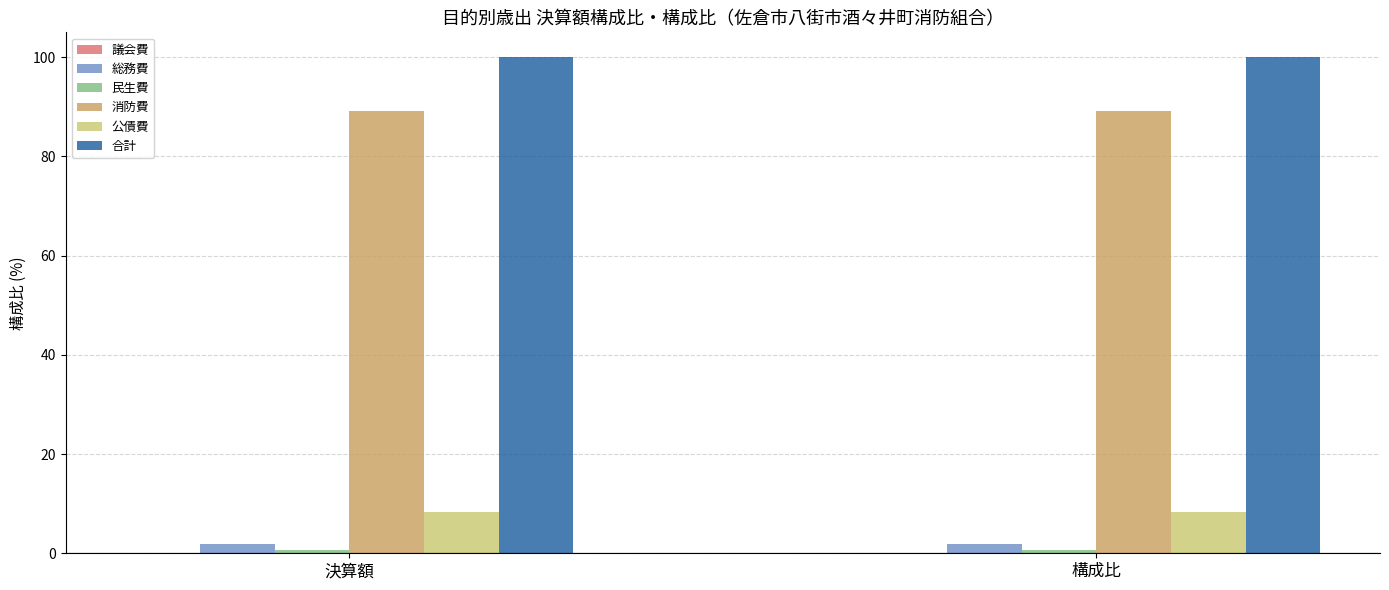

Are the bars grouped side by side (vs. stacked)?

Yes